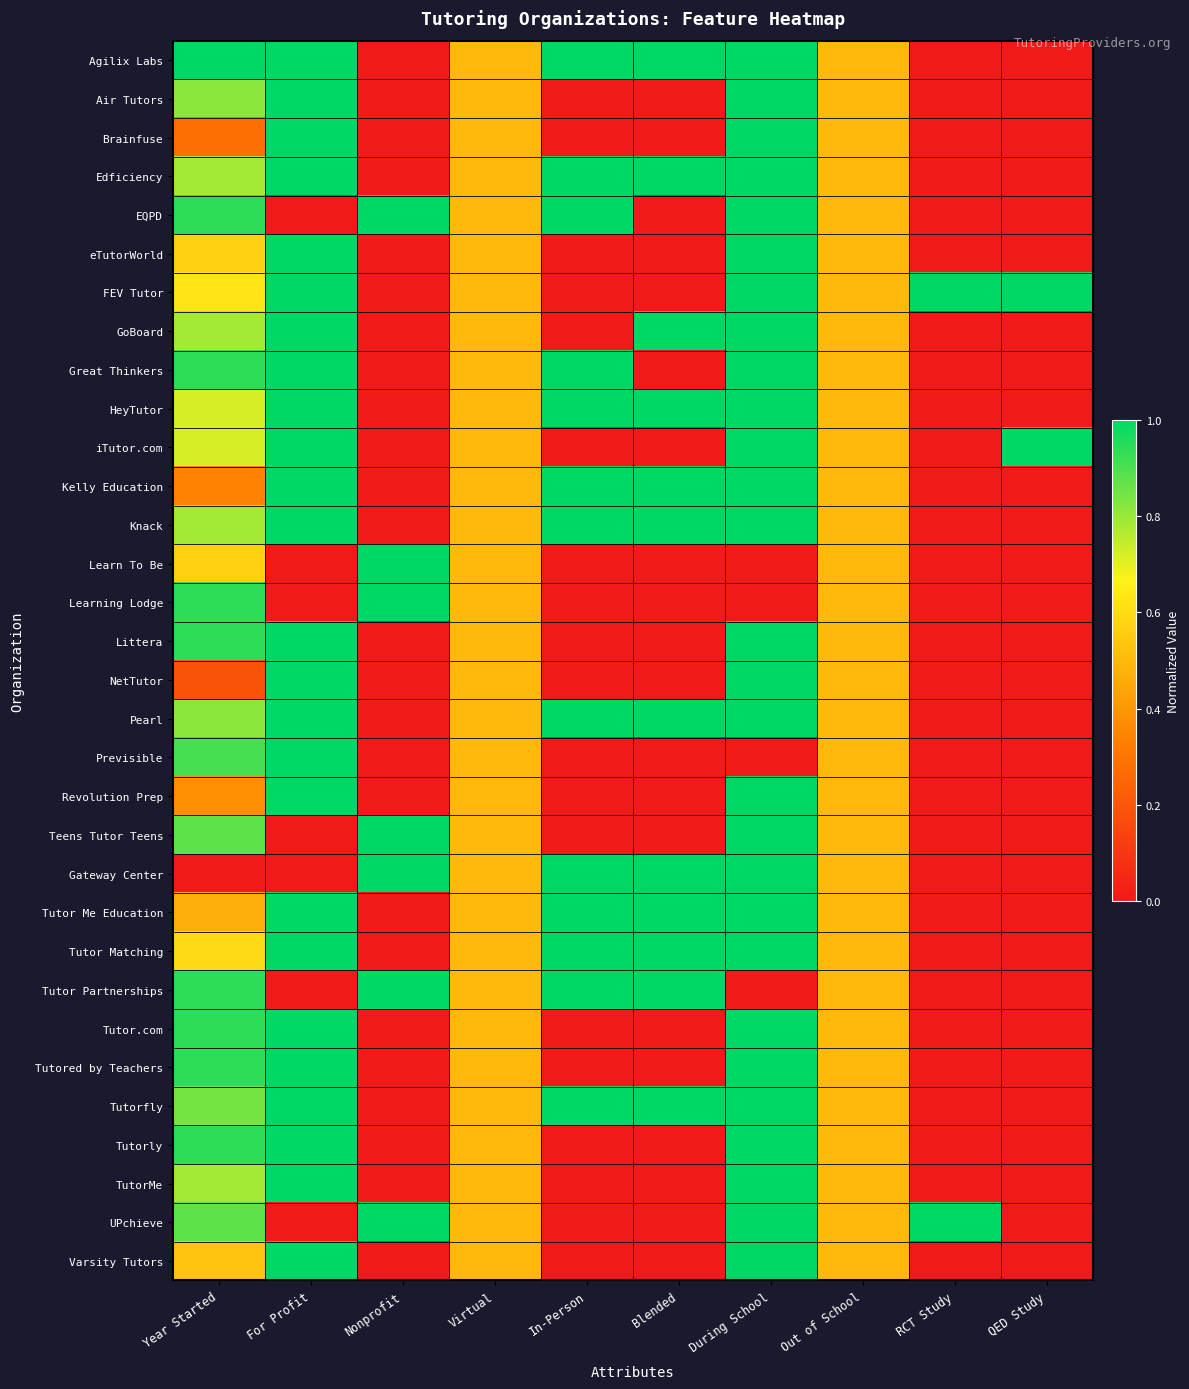

Count the number of data series in this chart.

32